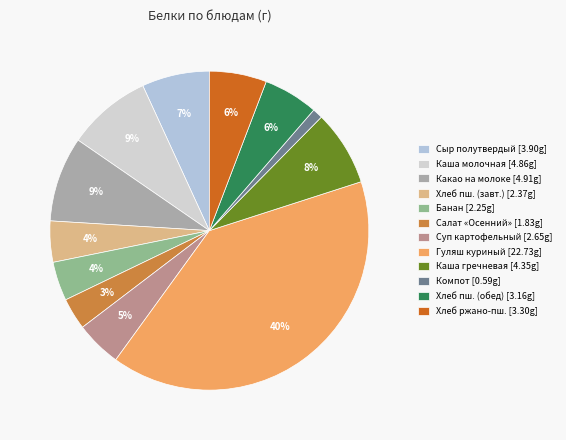

Count the number of slices in the pie.

12